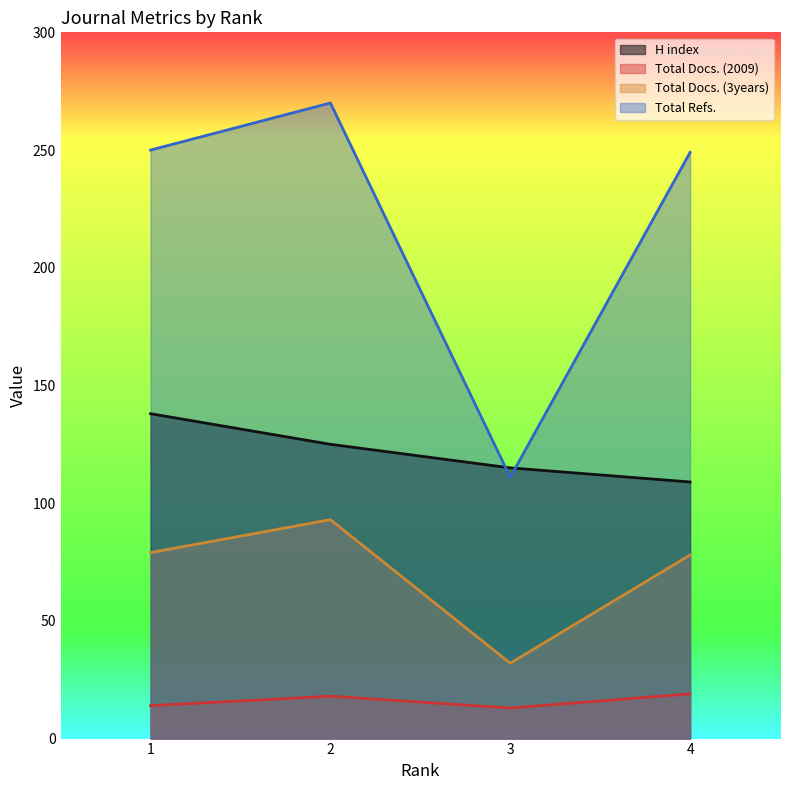

Is it true that H index equals 171 at 4?

False